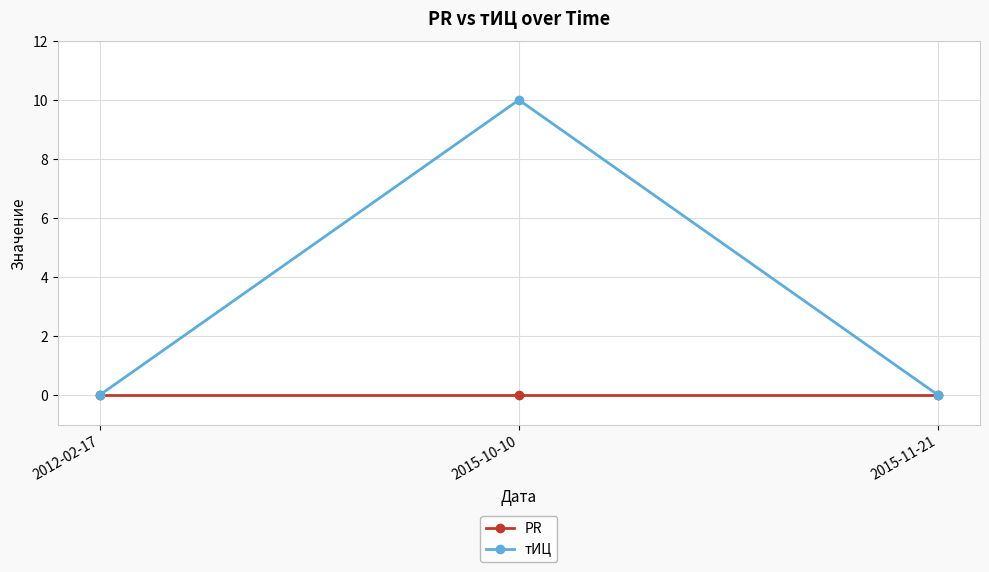

List the series in order of their peak value, lowest first.

PR, тИЦ